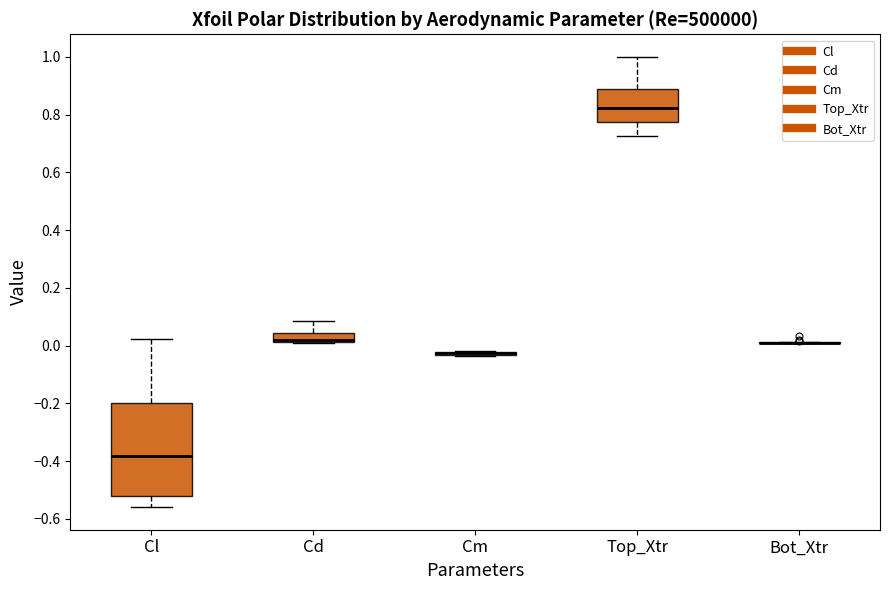

Where is the lower edge of the box for Cl on the y-axis? The values are not printed on the chart, so give them approximately, as read against the axis.

-0.52